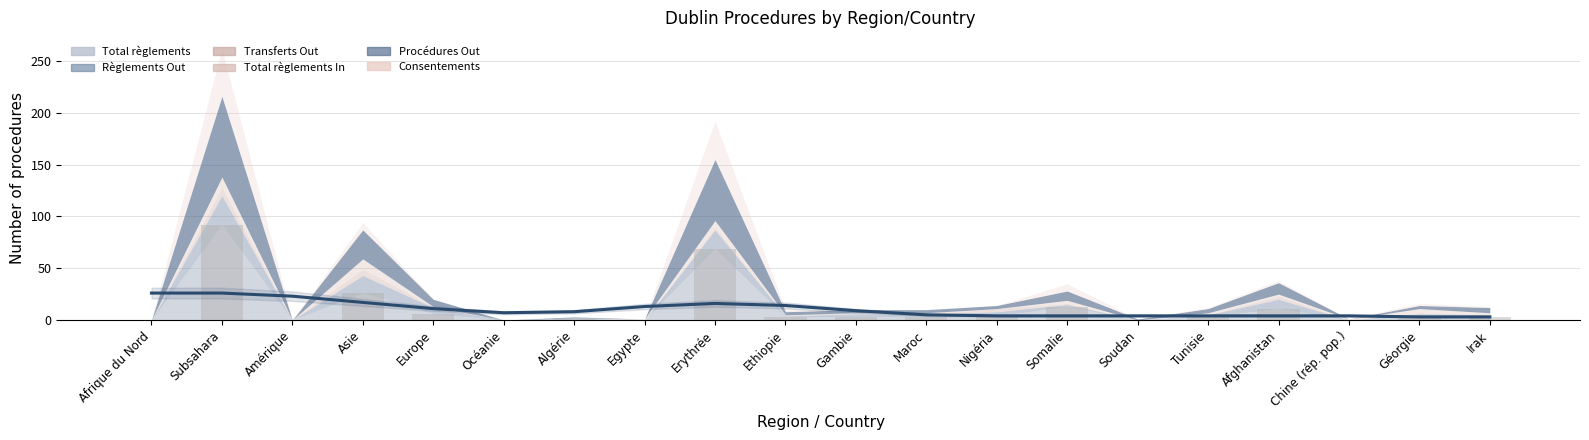

Reading left to right, list all the values displayed in this chart.

Total règlements: Afrique du Nord=0	Subsahara=92	Amérique=0	Asie=26	Europe=6	Océanie=0	Algérie=1	Egypte=0	Erythrée=69	Ethiopie=3	Gambie=3	Maroc=3	Nigéria=4	Somalie=13	Soudan=0	Tunisie=3	Afghanistan=11	Chine (rép. pop.)=0	Géorgie=4	Irak=3
Règlements Out: Afrique du Nord=0	Subsahara=28	Amérique=0	Asie=17	Europe=6	Océanie=0	Algérie=1	Egypte=0	Erythrée=18	Ethiopie=1	Gambie=3	Maroc=3	Nigéria=4	Somalie=2	Soudan=0	Tunisie=2	Afghanistan=9	Chine (rép. pop.)=0	Géorgie=2	Irak=2
Transferts Out: Afrique du Nord=0	Subsahara=8	Amérique=0	Asie=6	Europe=1	Océanie=0	Algérie=0	Egypte=0	Erythrée=2	Ethiopie=1	Gambie=1	Maroc=0	Nigéria=3	Somalie=1	Soudan=0	Tunisie=0	Afghanistan=3	Chine (rép. pop.)=0	Géorgie=1	Irak=0
Total règlements In: Afrique du Nord=0	Subsahara=10	Amérique=0	Asie=10	Europe=0	Océanie=0	Algérie=0	Egypte=1	Erythrée=7	Ethiopie=0	Gambie=0	Maroc=1	Nigéria=0	Somalie=3	Soudan=0	Tunisie=2	Afghanistan=2	Chine (rép. pop.)=1	Géorgie=4	Irak=2
Procédures Out: Afrique du Nord=0	Subsahara=78	Amérique=0	Asie=28	Europe=7	Océanie=0	Algérie=1	Egypte=0	Erythrée=59	Ethiopie=3	Gambie=3	Maroc=3	Nigéria=3	Somalie=9	Soudan=1	Tunisie=4	Afghanistan=11	Chine (rép. pop.)=0	Géorgie=3	Irak=5
Consentements: Afrique du Nord=0	Subsahara=46	Amérique=0	Asie=7	Europe=0	Océanie=0	Algérie=0	Egypte=0	Erythrée=37	Ethiopie=2	Gambie=0	Maroc=0	Nigéria=0	Somalie=7	Soudan=0	Tunisie=1	Afghanistan=2	Chine (rép. pop.)=0	Géorgie=2	Irak=1